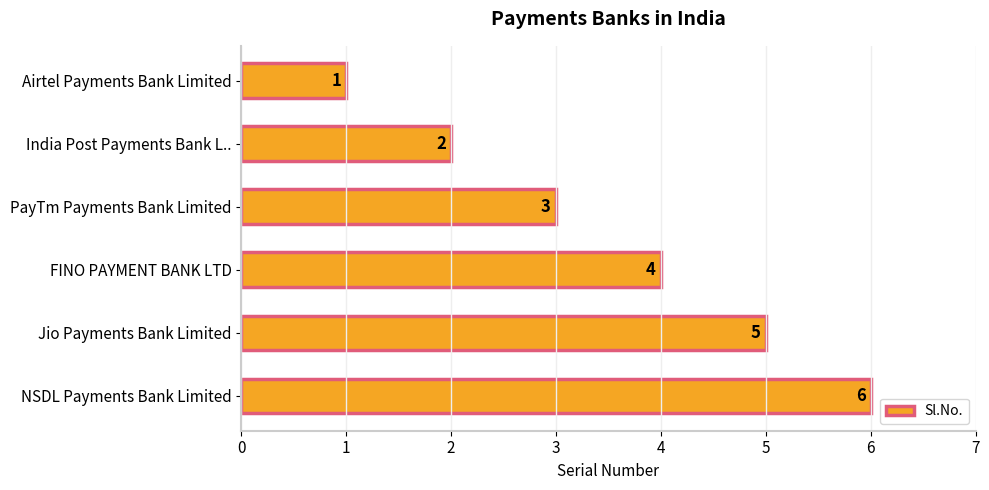

The chart shows a value of 3 at NSDL Payments Bank Limited. True or false?

False